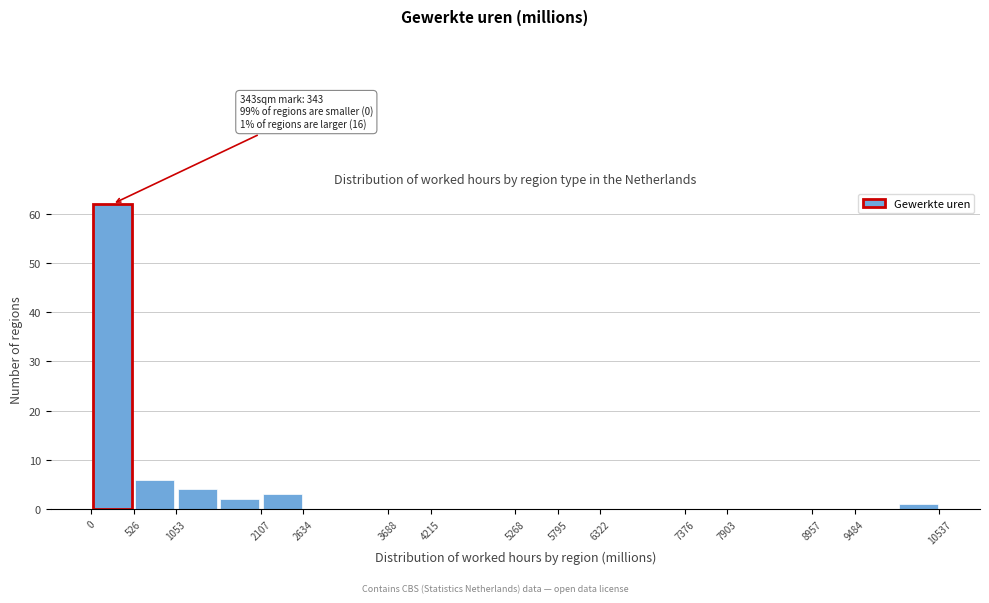

Over which range of the x-axis is the bar tallest?

0 to 500